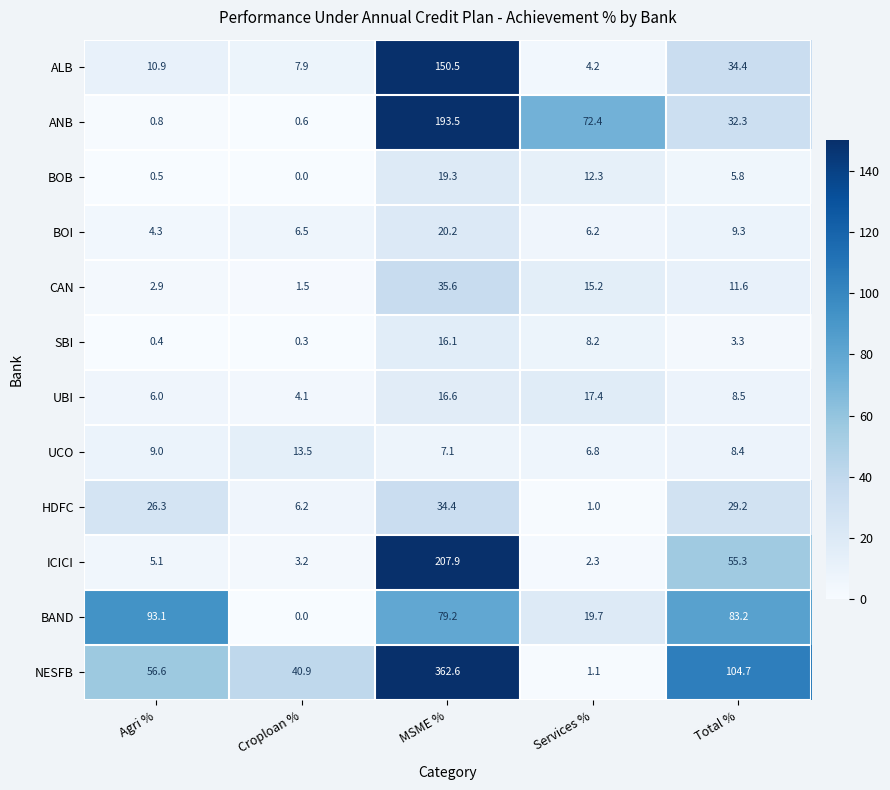

At how many categories does at least one series exceed 17?

5